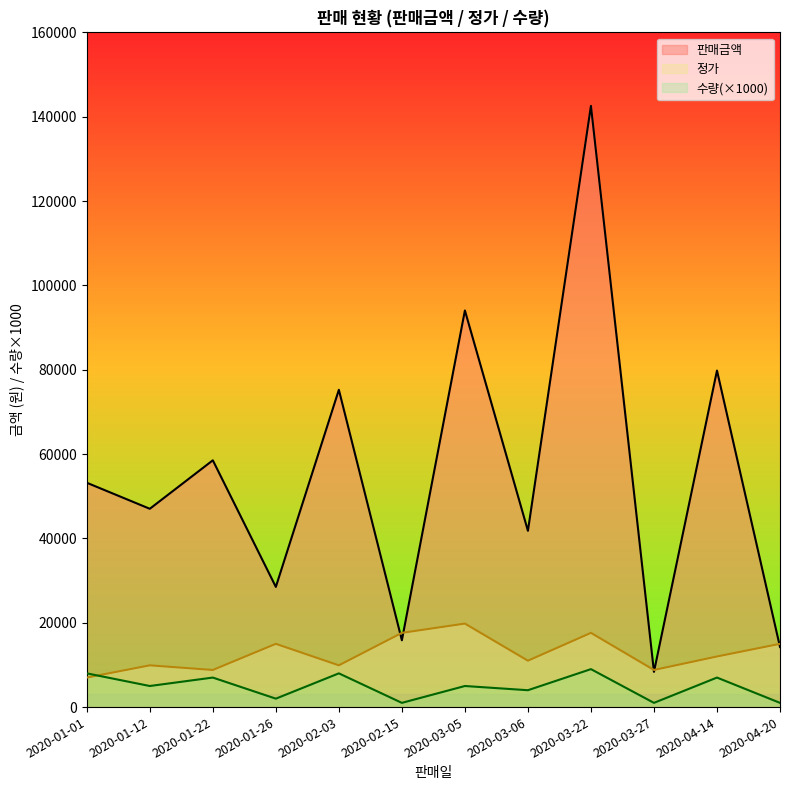

List the series in order of their peak value, lowest first.

수량(×1000), 정가, 판매금액